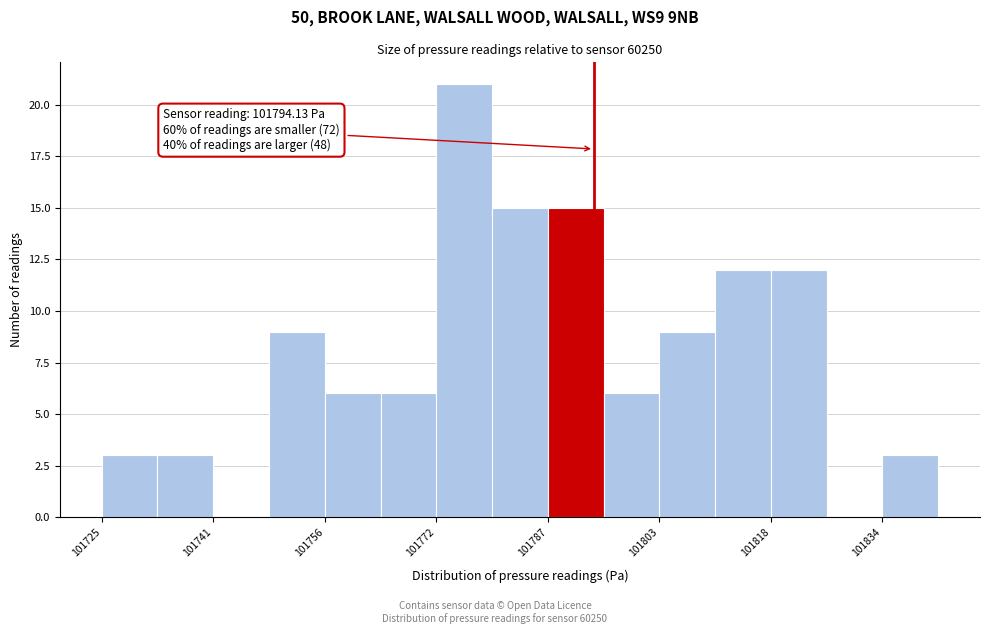

Around what value on the x-axis is the tallest bar? Give the approximate position of its centre, as read against the axis.

101776